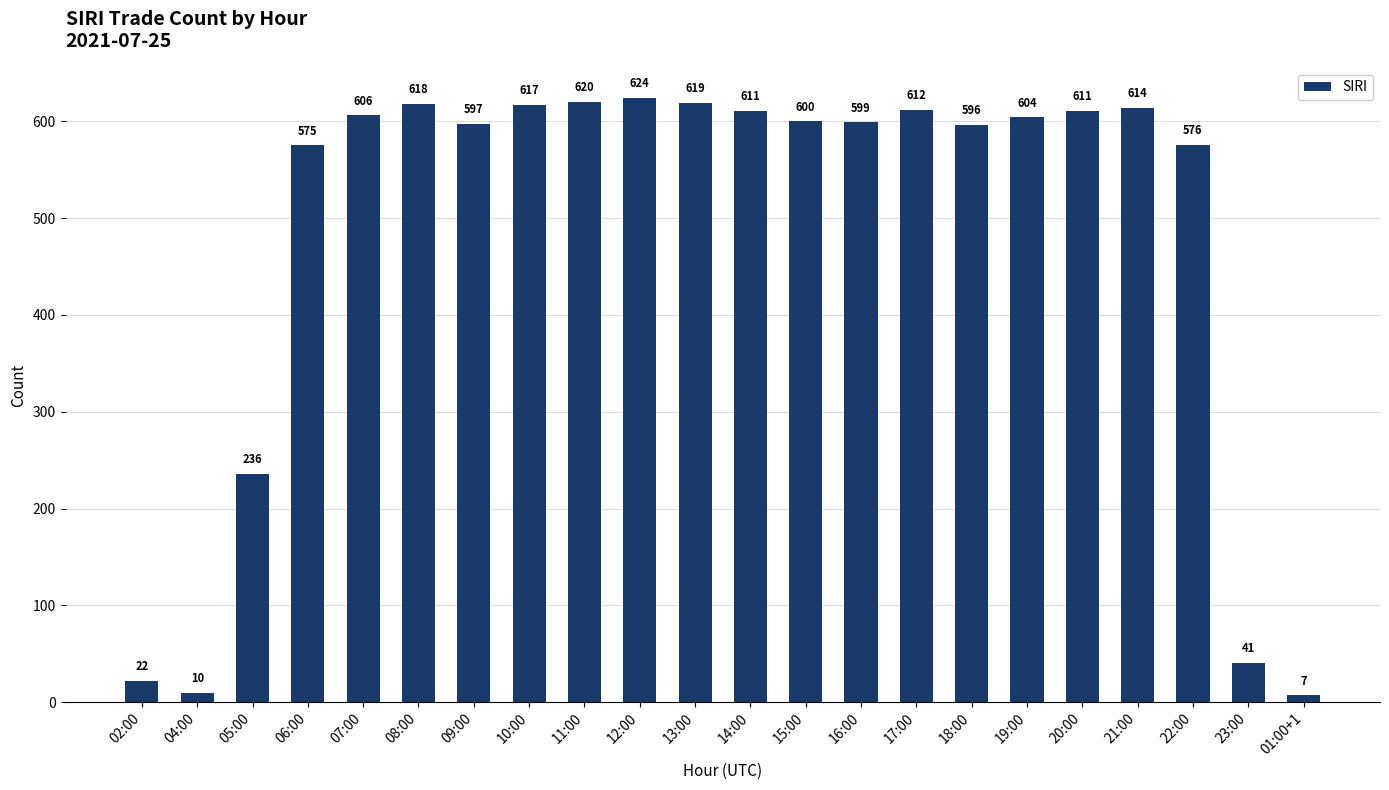

Approximately how many times larger is the value at 21:00 compared to 17:00?

1.0